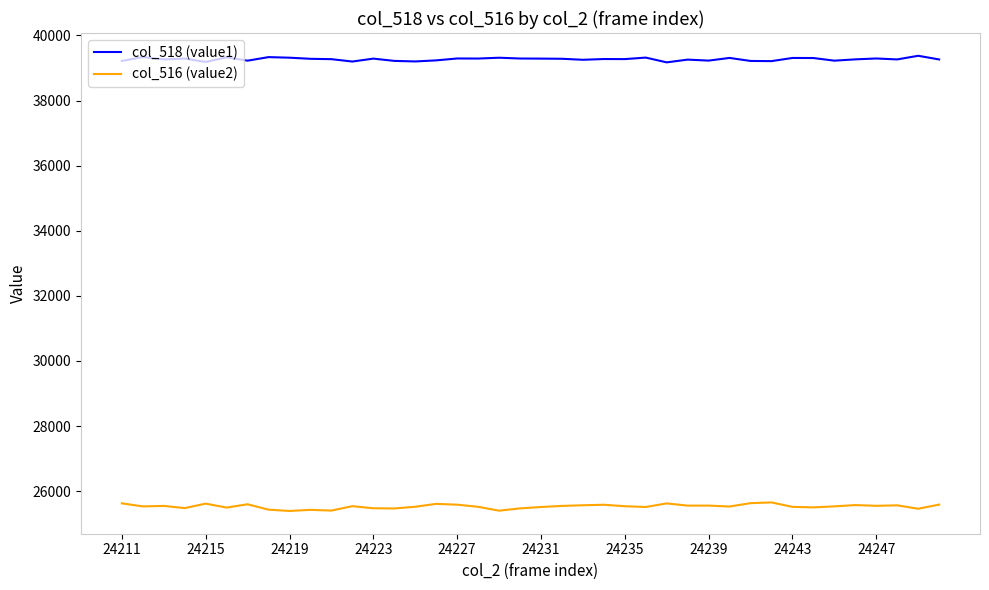

What is the maximum value shown in the chart?

39374